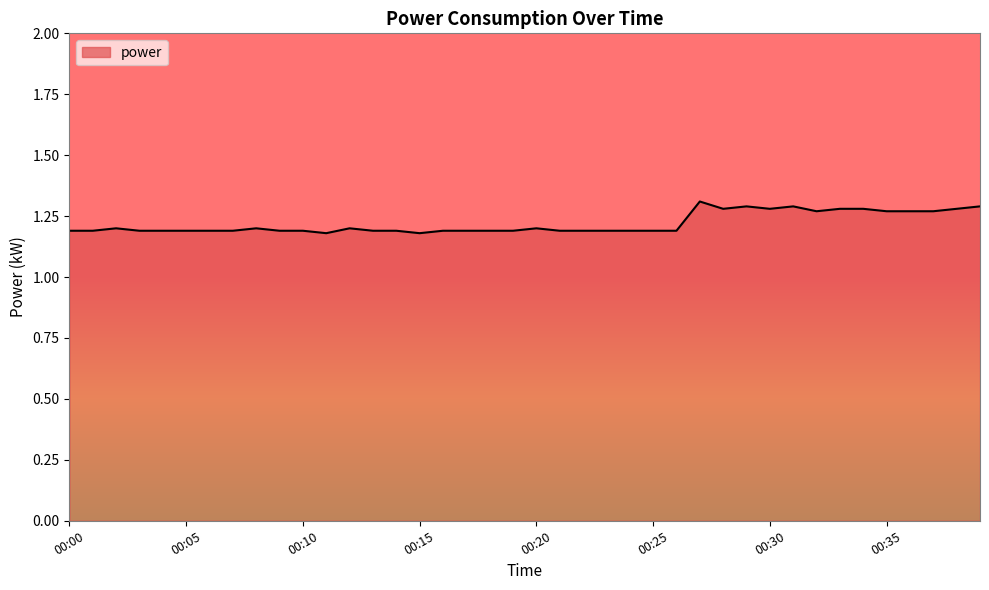

Is this an area chart (filled region under the line)?

Yes